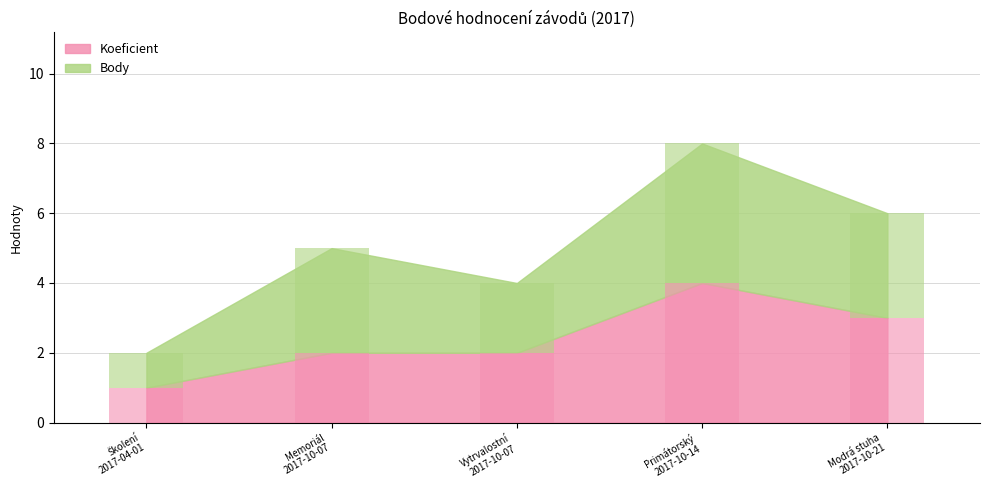

What is the spread (max minus min) of values at 2017-10-07?

1